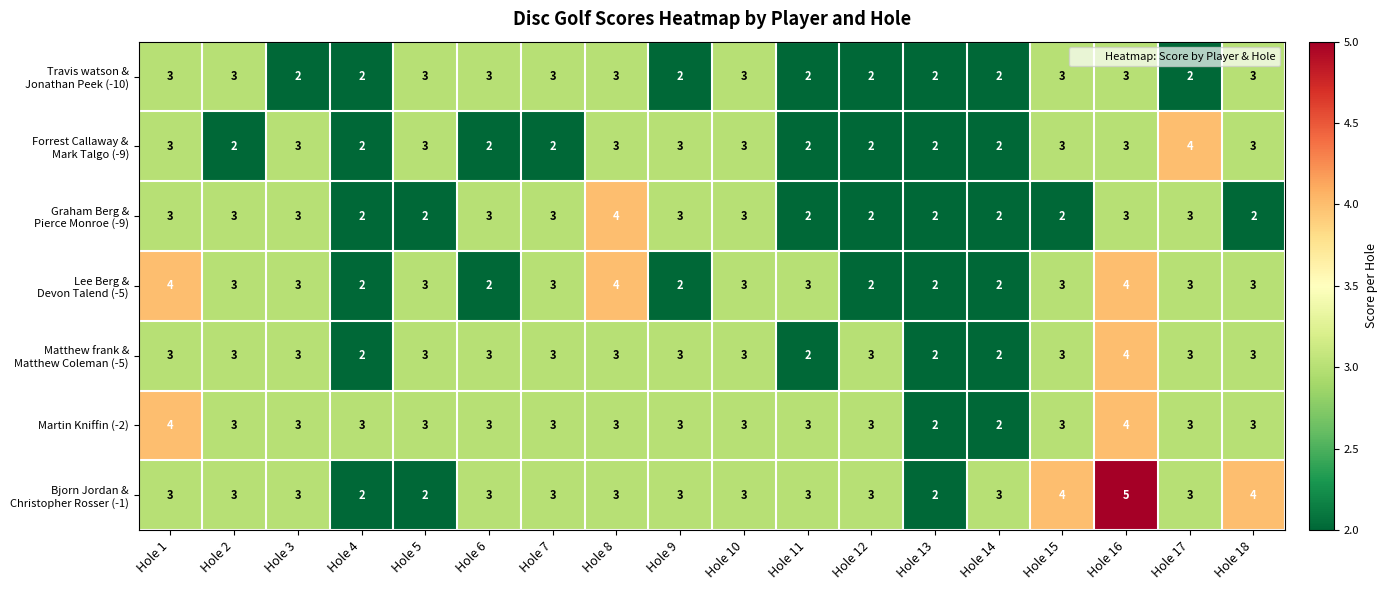

At which category is the sum across all series the highest?

Hole 16